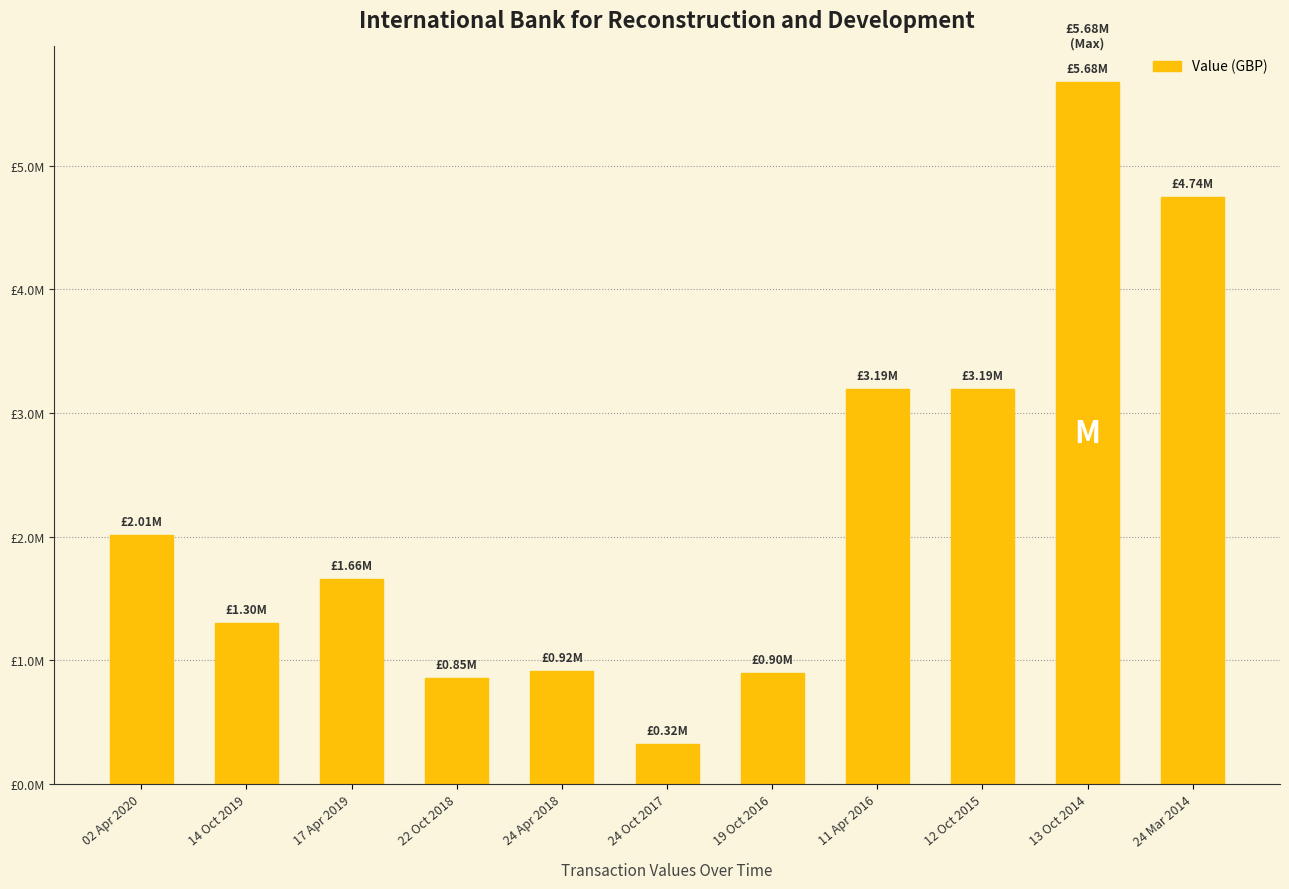

Reading left to right, what are all the values shown in this chart?

2014290	1300000	1659743	853000	916000	320000	897000	3194000	3194000	5682000	4744000